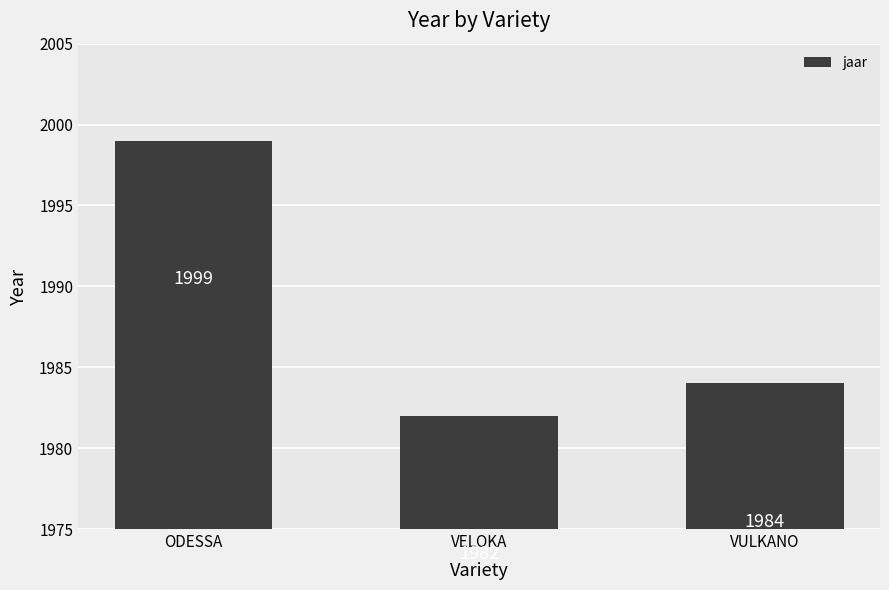

What is the minimum value shown in the chart?

1982